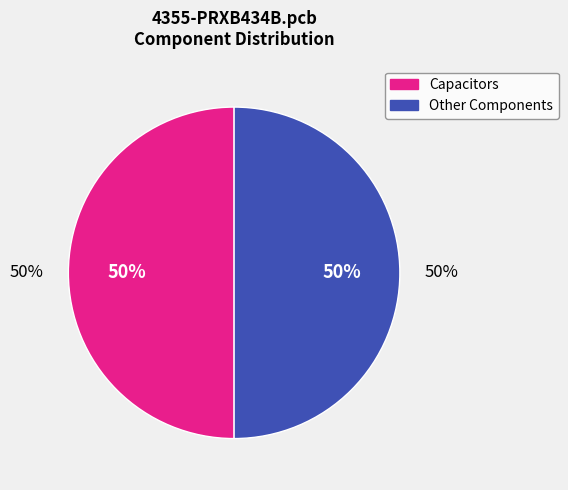

Does Ceramic Chip Capacitor (33pF) represent more than half of the total?

No